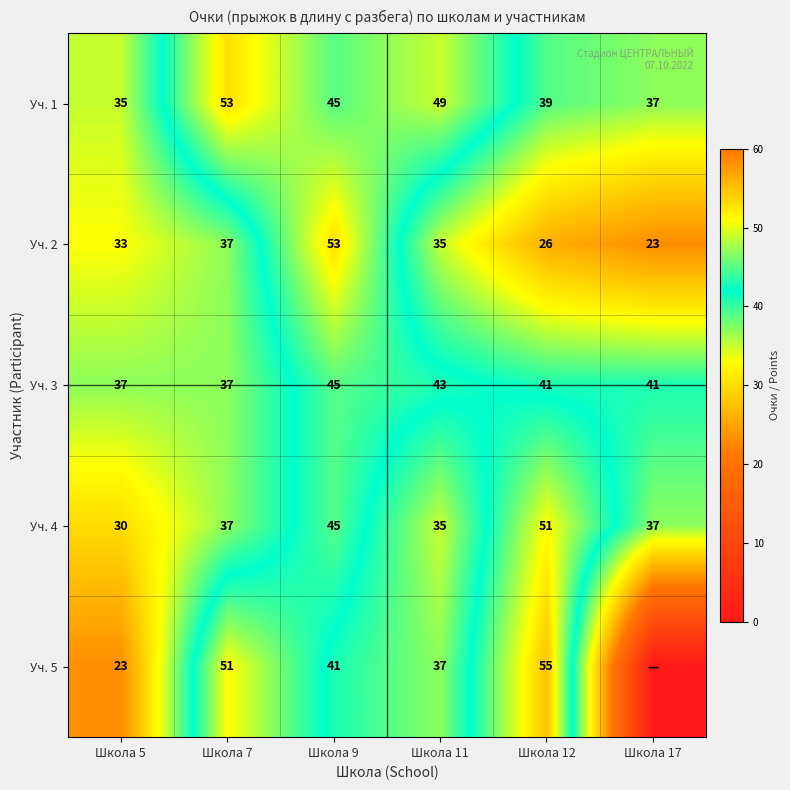

At which label does Уч. 3 first exceed 41?

Школа 9